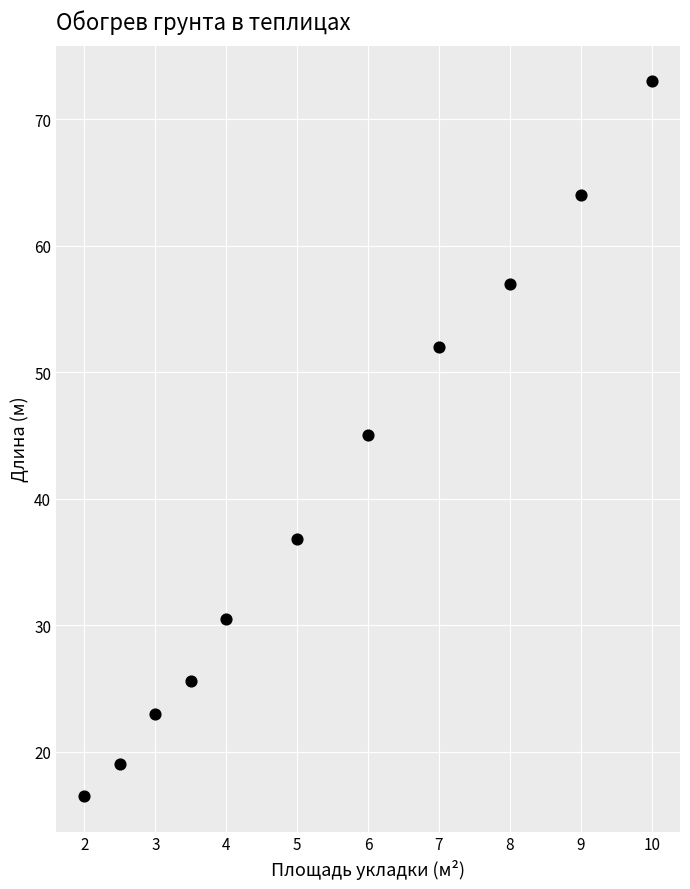

What is the range of X values (max minus min)?

8.0